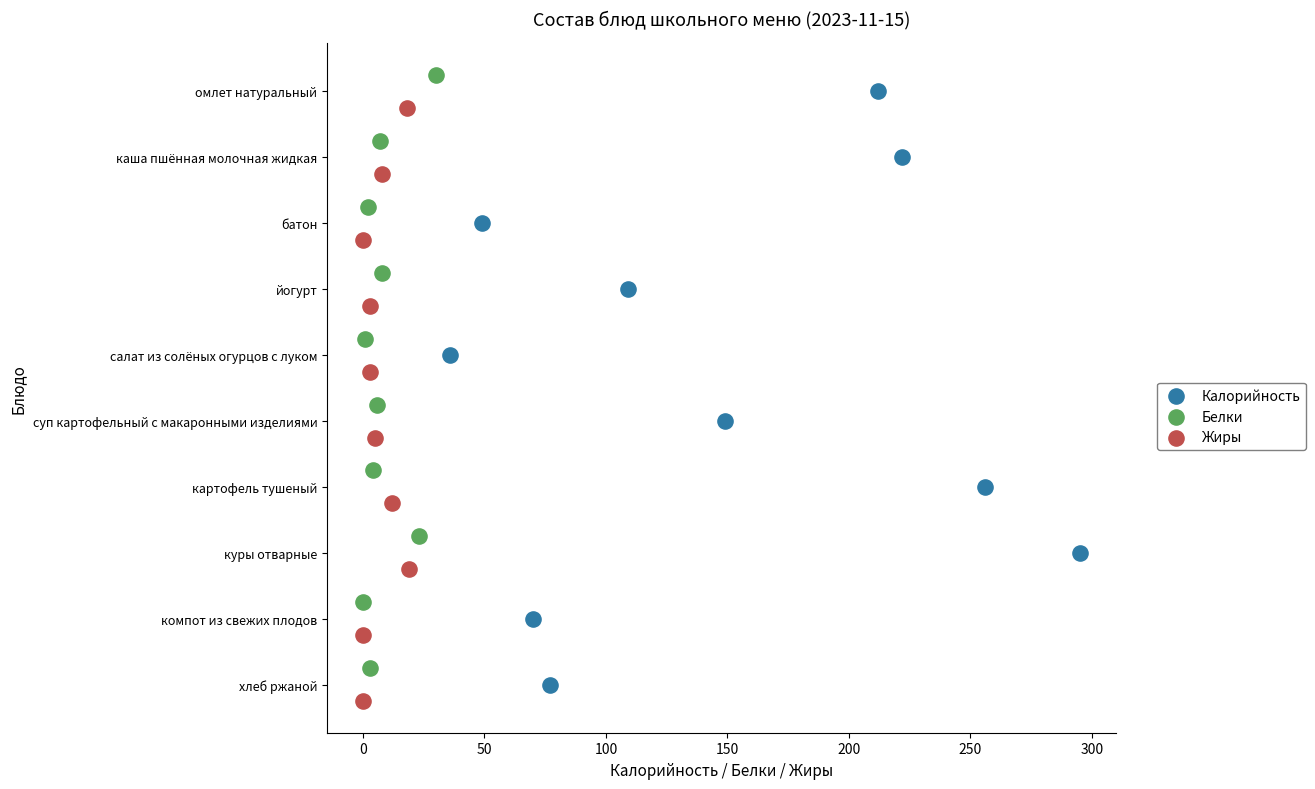

Which series has the largest Y range (max minus min)?

Калорийность